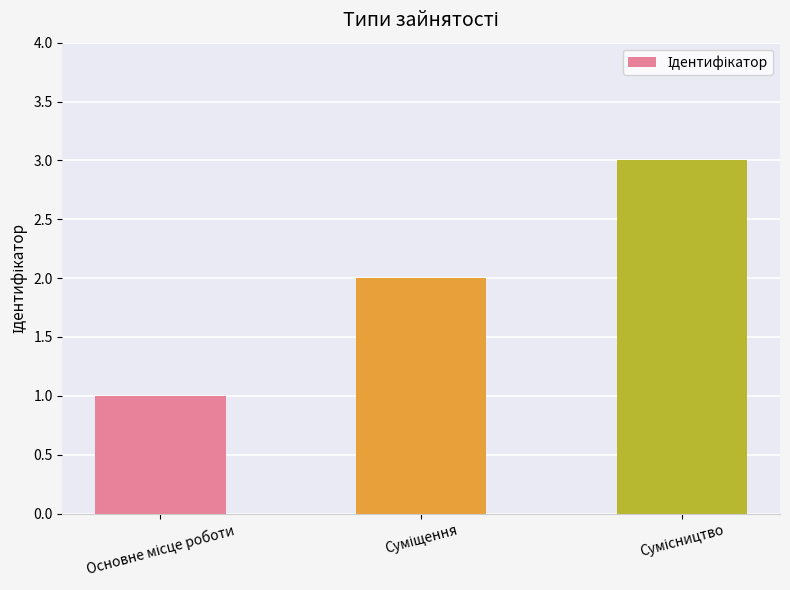

What is the greatest value displayed?

3